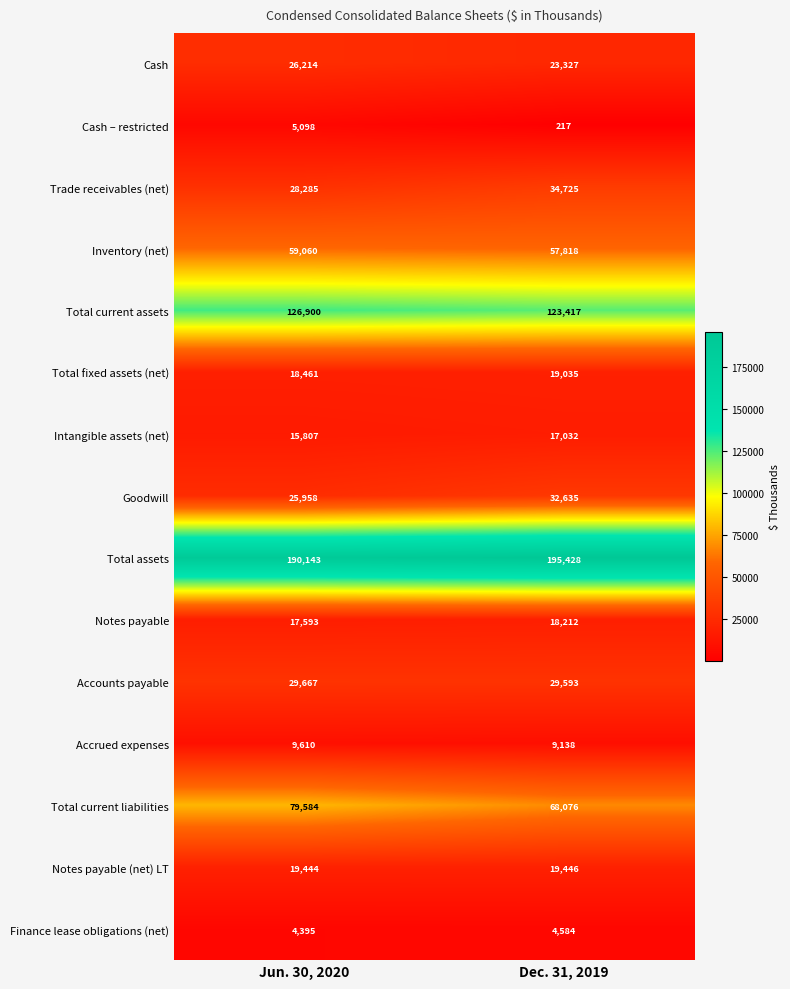

At which label does Goodwill reach its peak?

Dec. 31, 2019